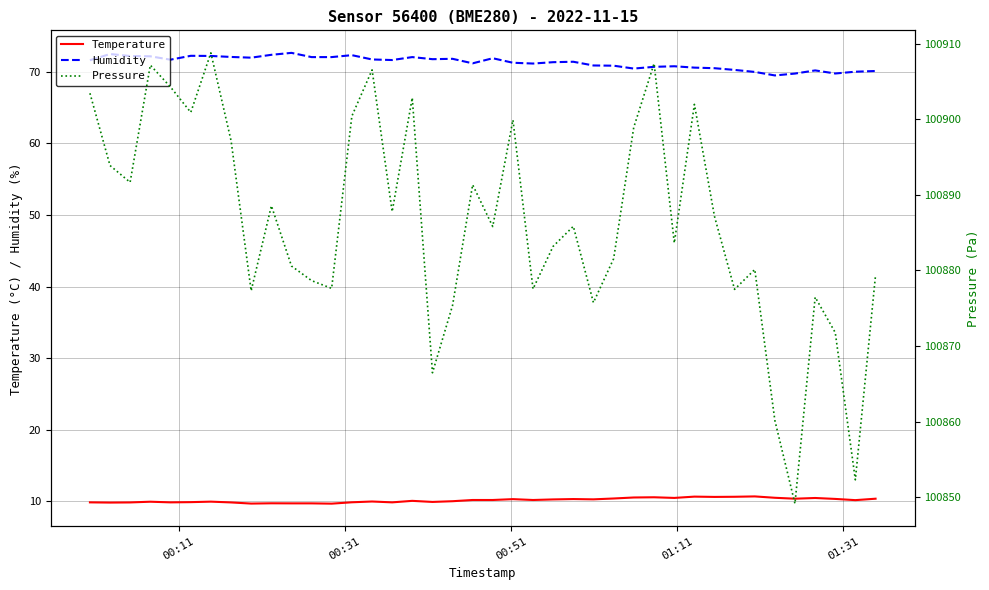

How many values in the Humidity series exceed 71?

25